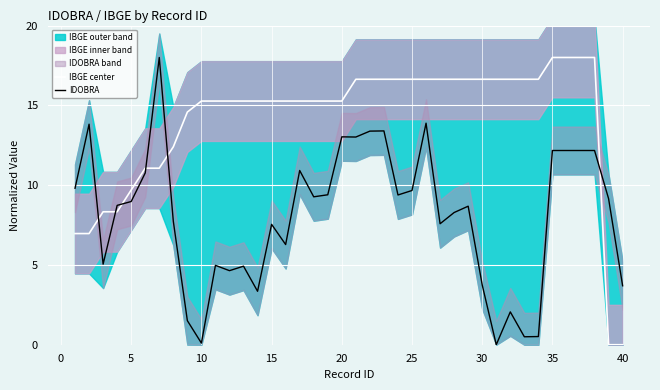

The IBGE center series shows 6.2 at 5. True or false?

False